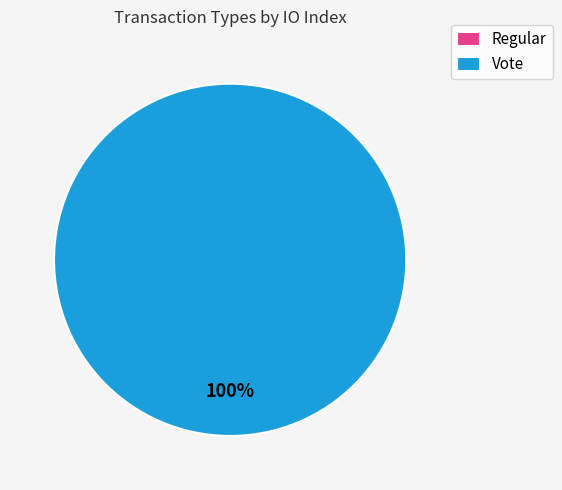

To the nearest percent, what percentage of the pie is Vote?

100%